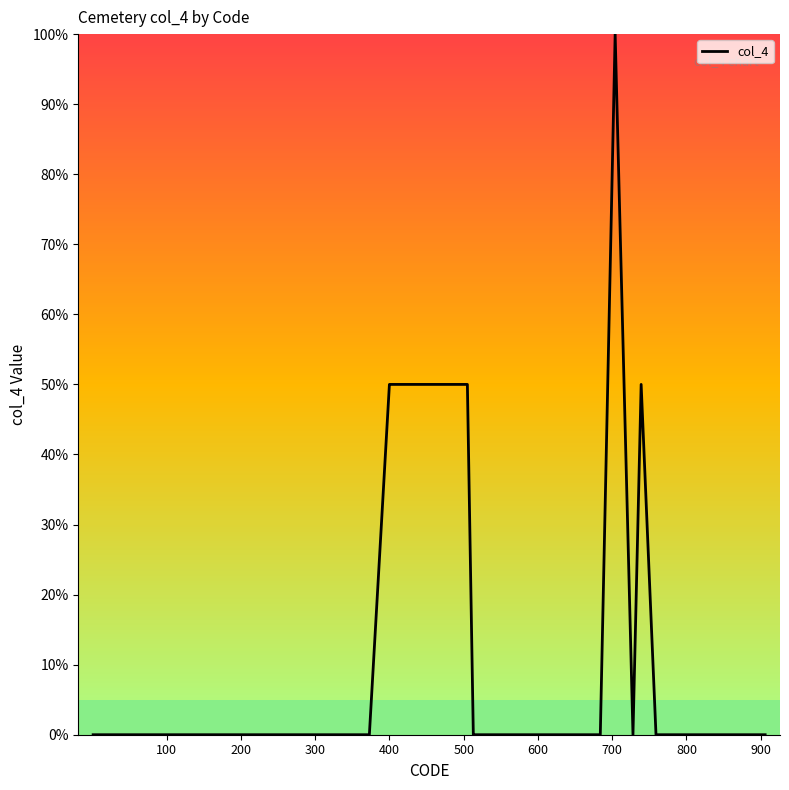

True or false: the data has more than 2 interior local peaks.

False